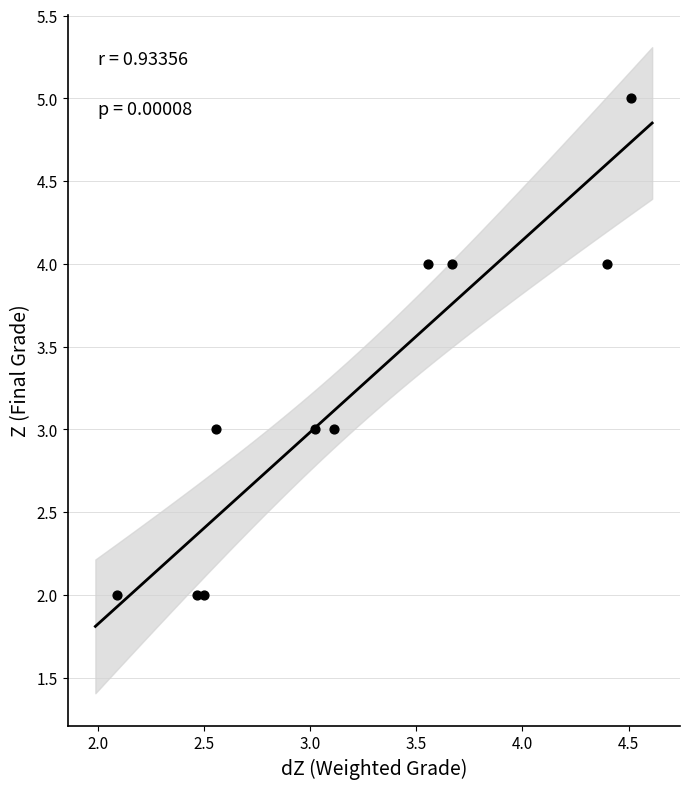

What is the average Y value?

3